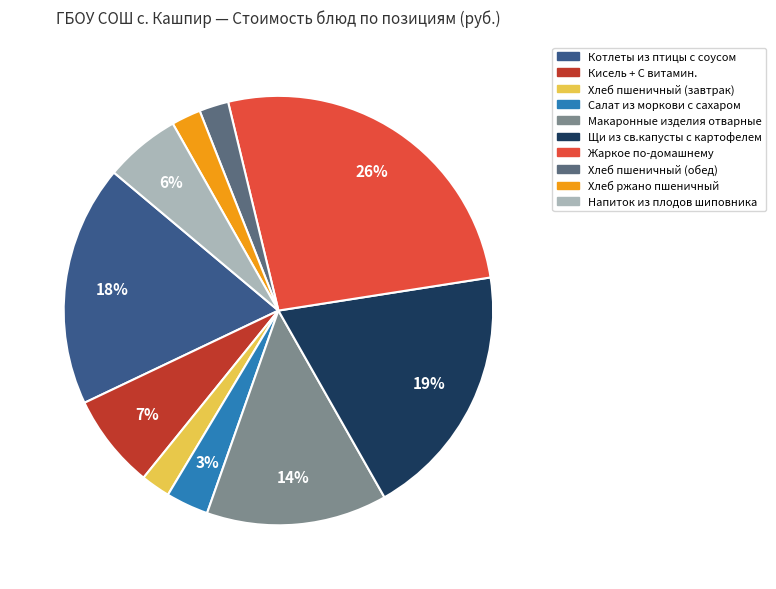

To the nearest percent, what is the average slice percentage?

10%